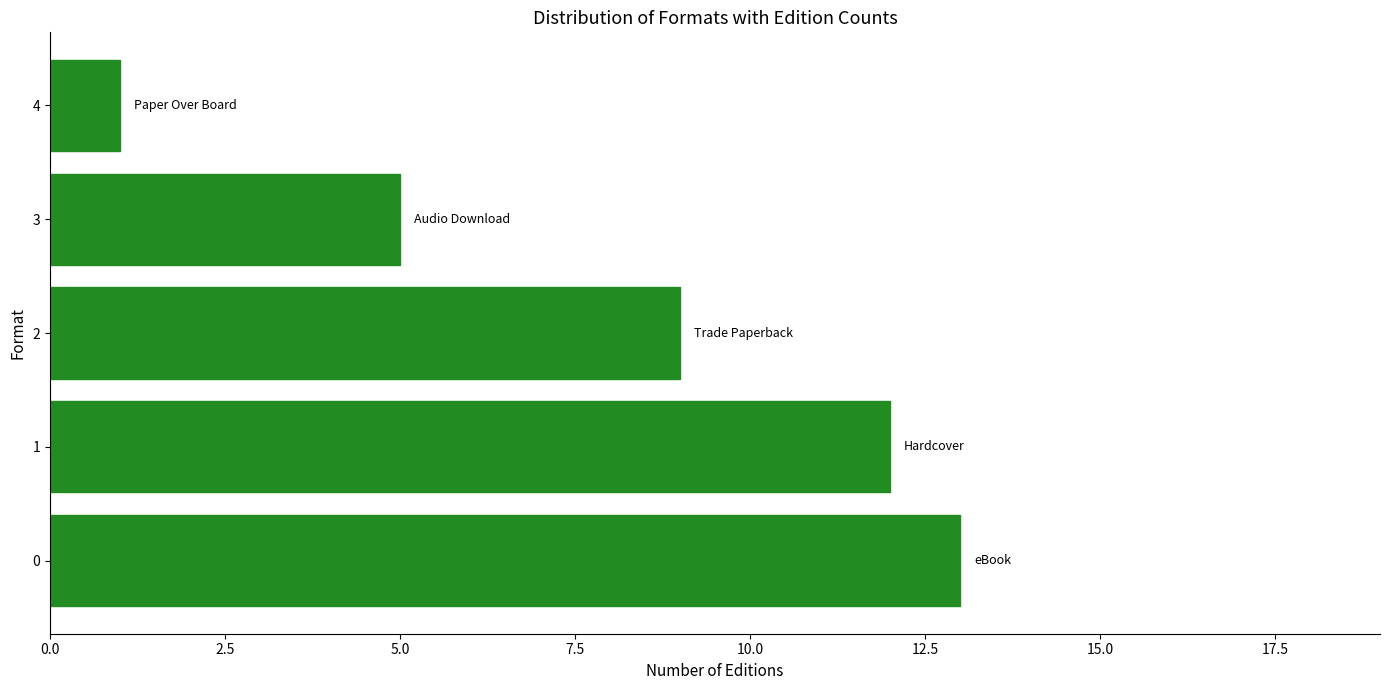

What is the ratio of the value at 1 to the value at 4?

12.0